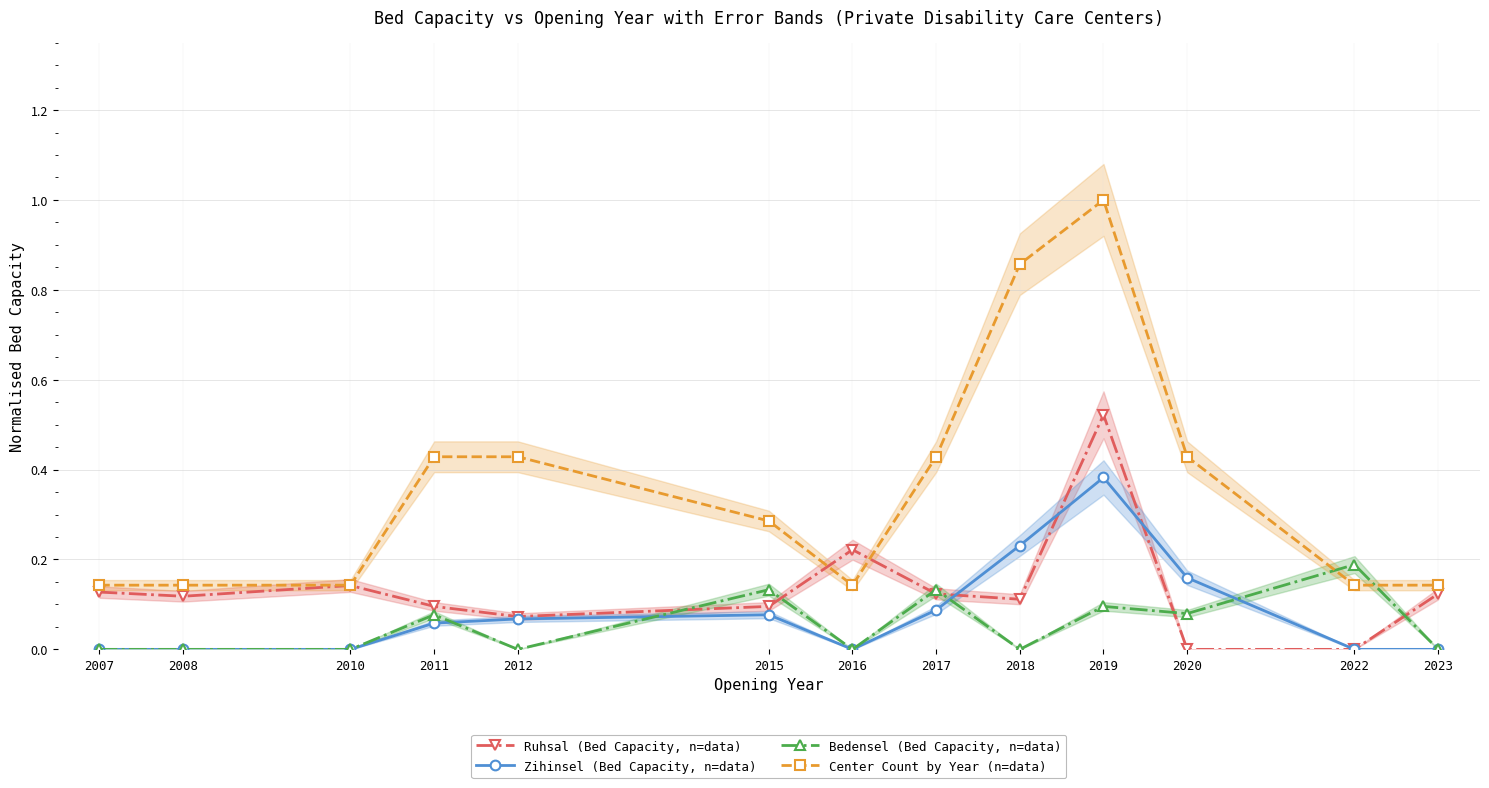

How many series are shown in this chart?

4